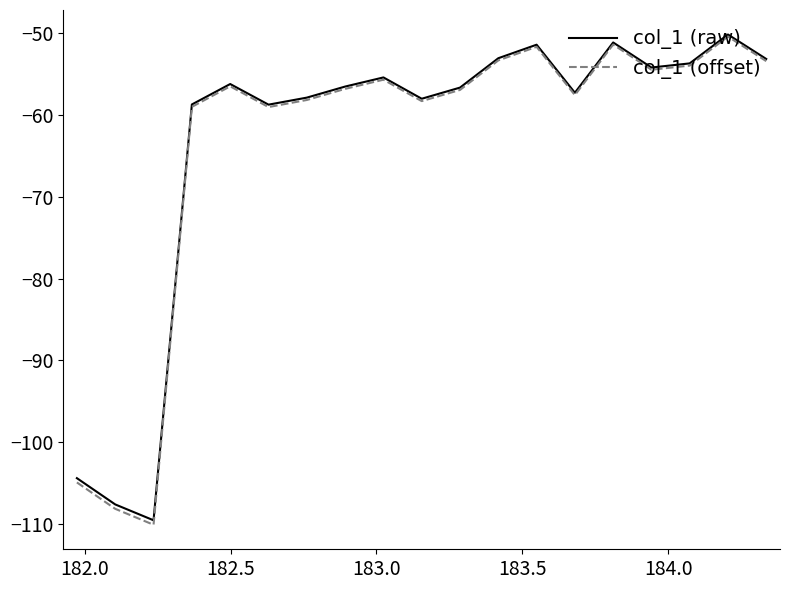

What is the maximum value shown in the chart?

-50.1